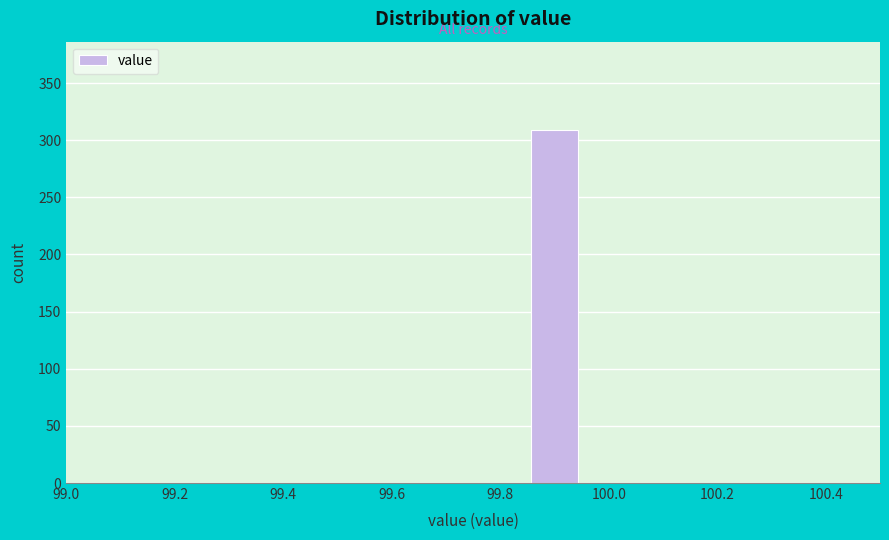

Which range on the x-axis has the tallest bar?

99.85 to 99.95